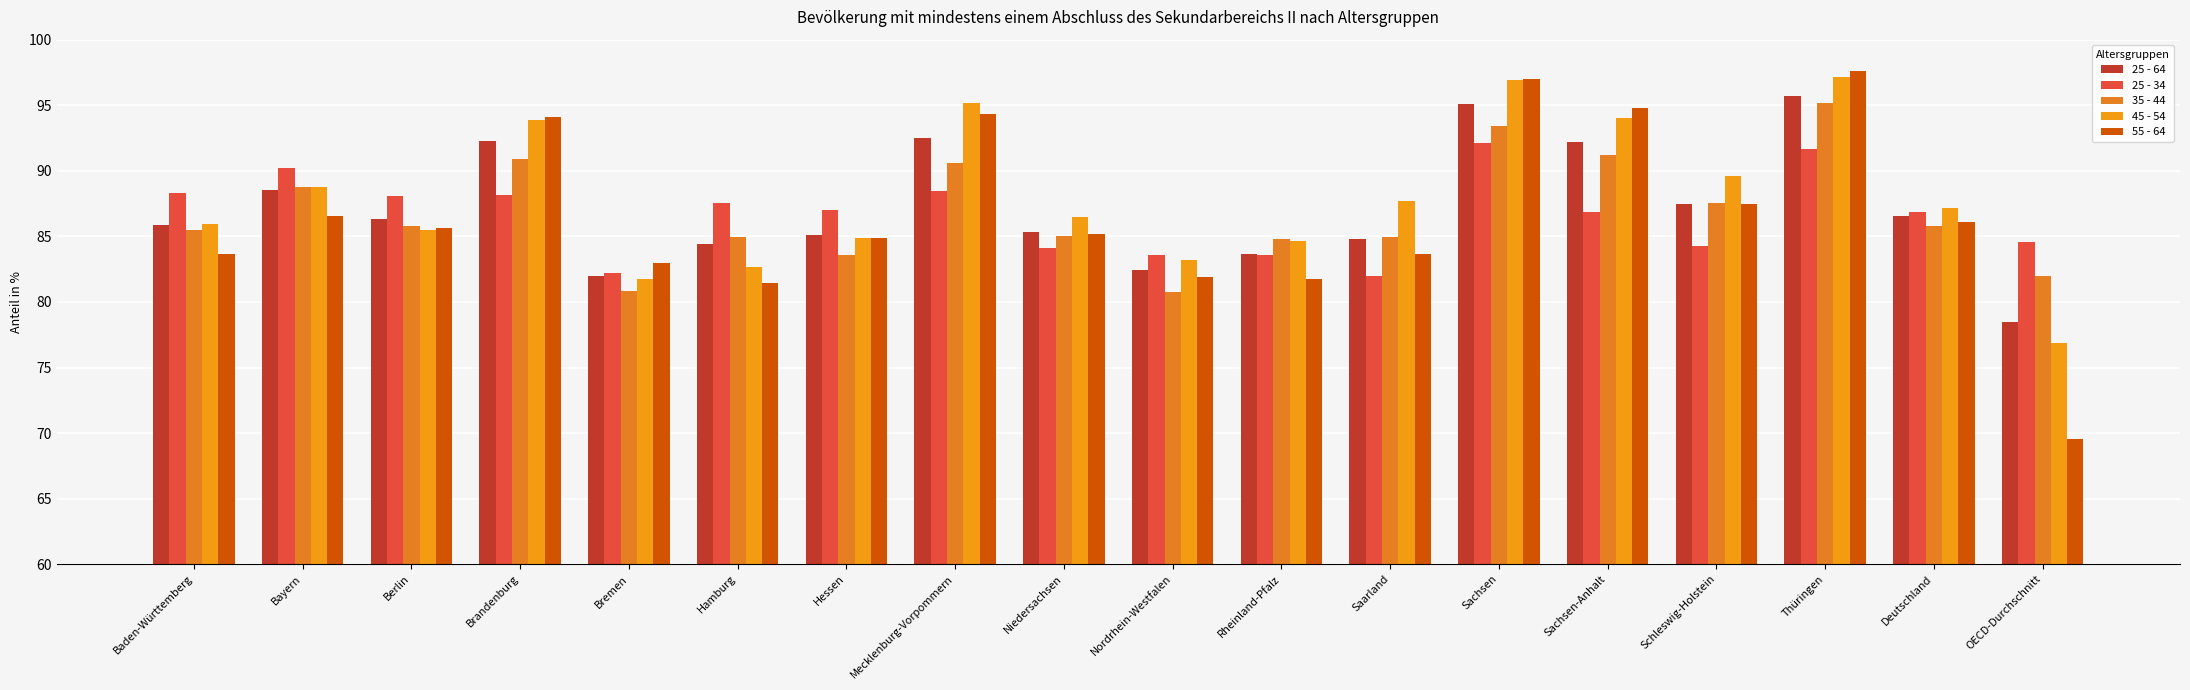

What is the approximate value of 25 - 64 at Hessen?

85.1